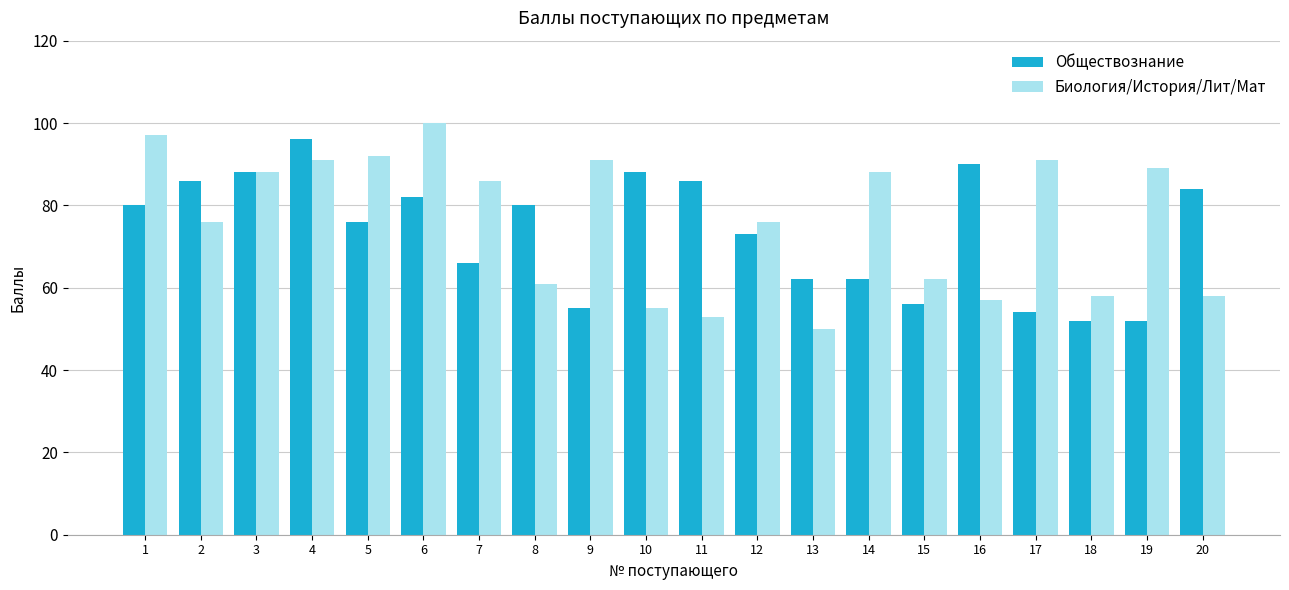

The Биология/История/Лит/Мат series shows 141 at 17. True or false?

False